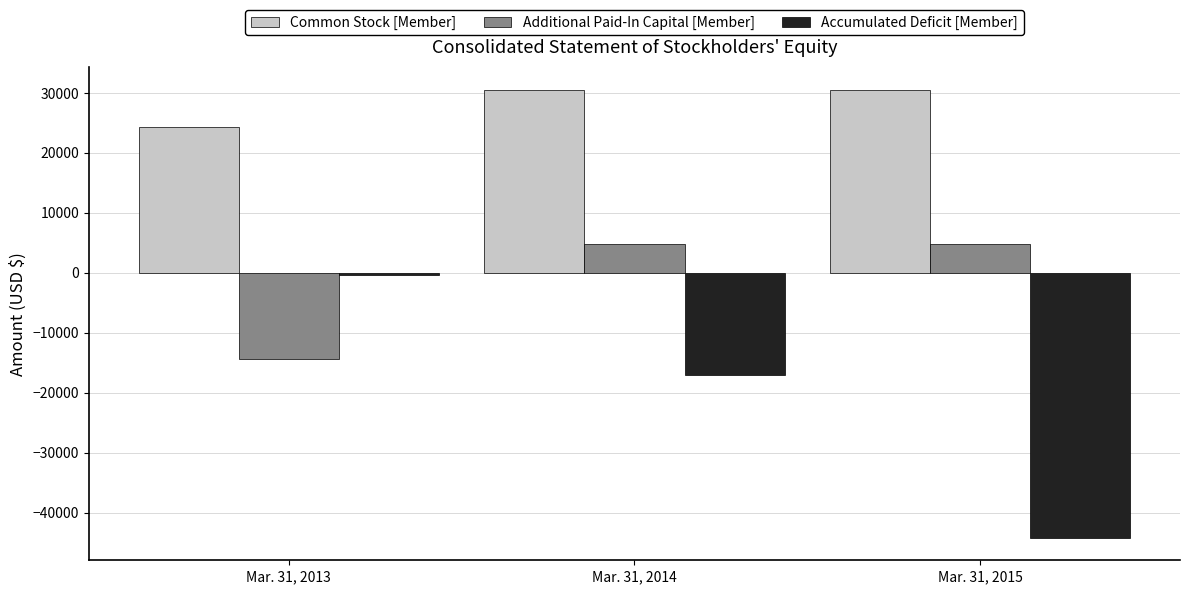

Reading left to right, extract all data points from this chart.

Common Stock [Member]: 24400	30573	30573
Additional Paid-In Capital [Member]: -14400	4727	4727
Accumulated Deficit [Member]: -322	-17082	-44230